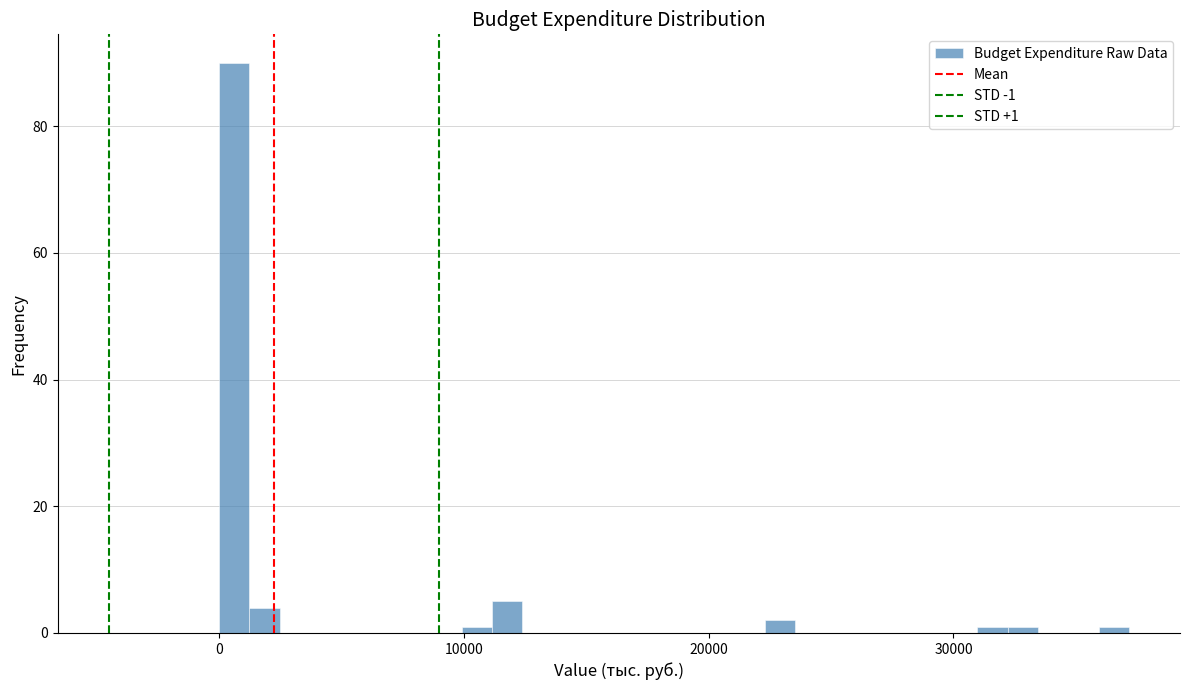

Around what value on the x-axis is the tallest bar? Give the approximate position of its centre, as read against the axis.

1000